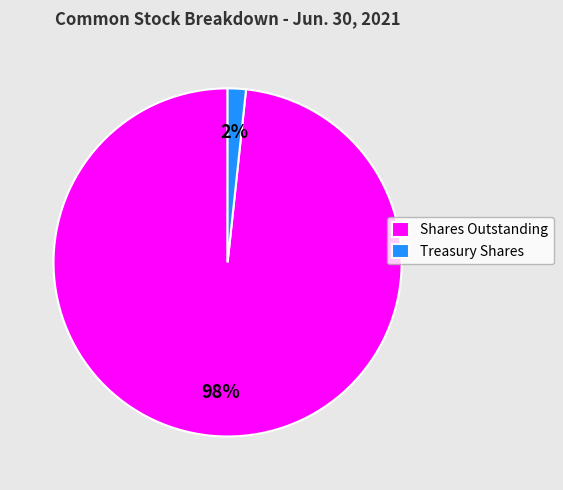

Which slice is the largest?

Shares Outstanding